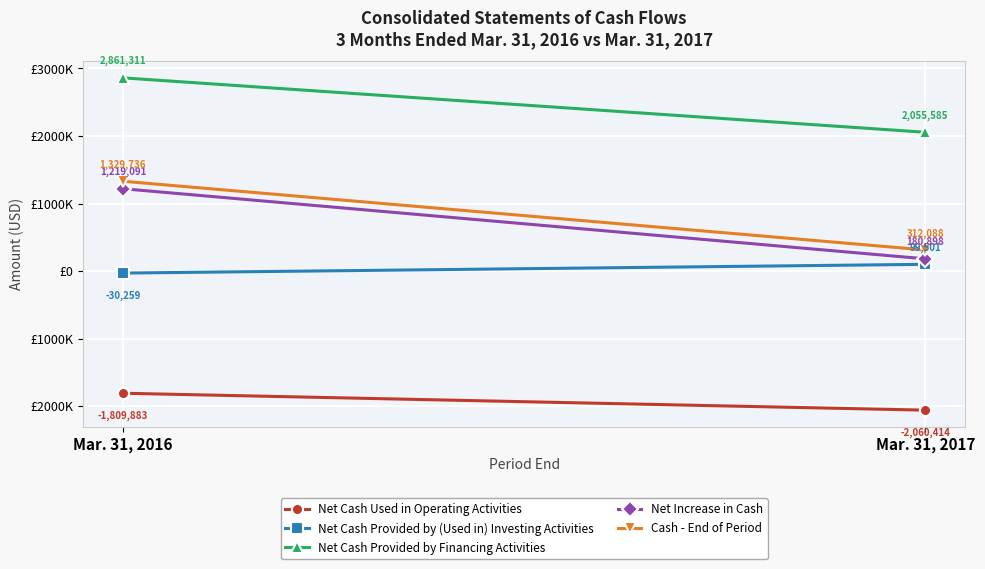

True or false: Net Cash Used in Operating Activities has a value of -2060414 at Mar. 31, 2017.

True